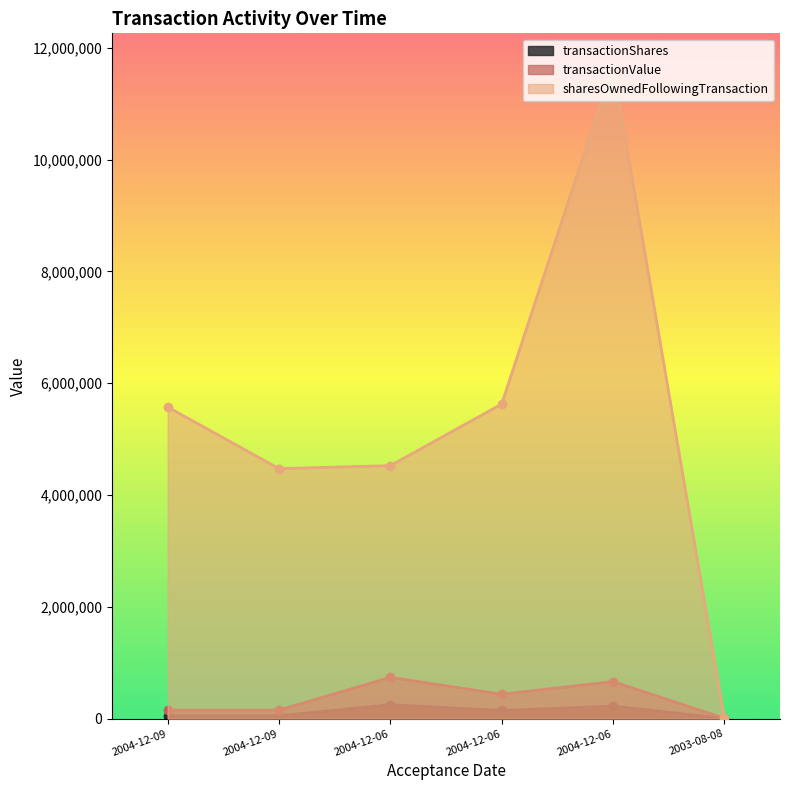

Which category has the lowest value in the transactionValue series?

2003-08-08